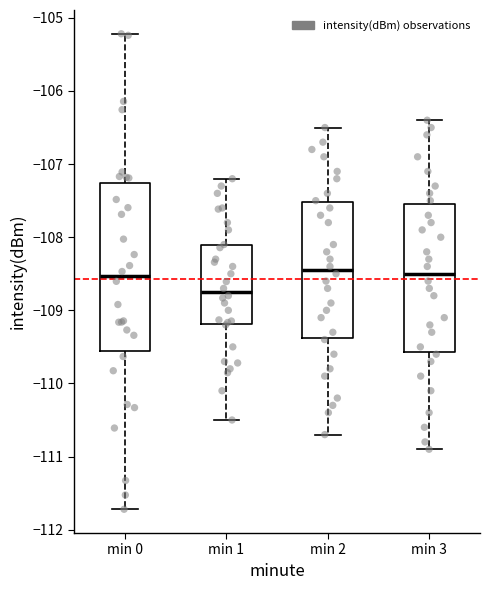

Reading left to right, transcribe this box plot: for each box, give where its median line is, the range the box spans, and where its two whiskers end, as read against the y-axis. The values are not printed on the chart, so give them approximately, as read against the axis.

min 0: median -108.5, box -109.6 to -107.3, whiskers -111.7 to -105.2
min 1: median -108.7, box -109.2 to -108.1, whiskers -110.5 to -107.2
min 2: median -108.4, box -109.4 to -107.5, whiskers -110.7 to -106.5
min 3: median -108.5, box -109.6 to -107.5, whiskers -110.9 to -106.4